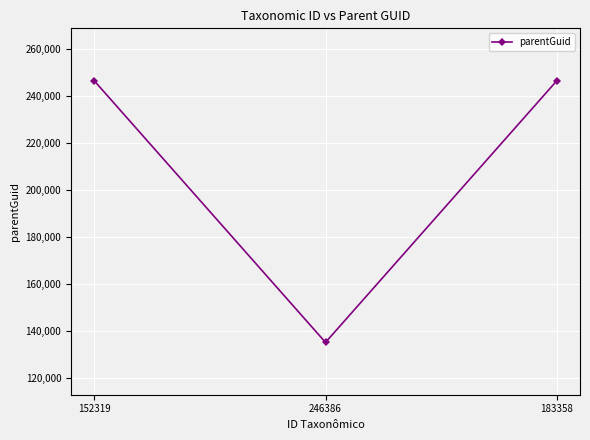

Count the values in the range 135119 to 246386.

3